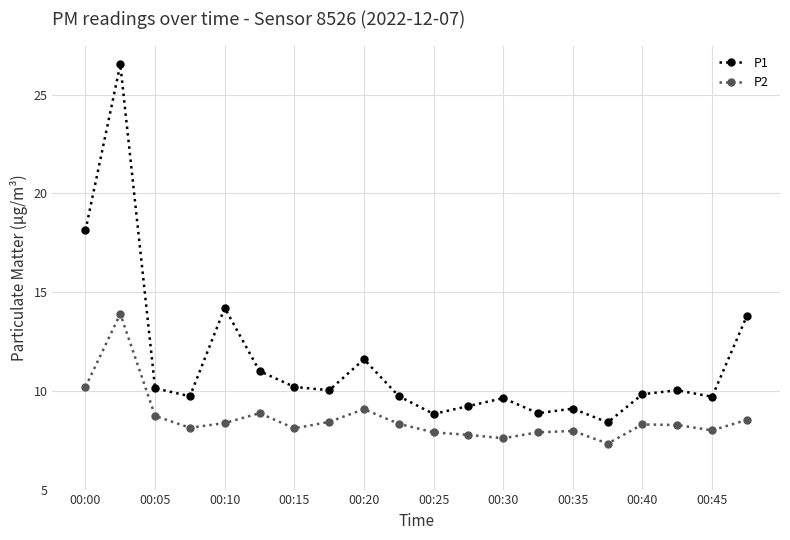

Which series has the widest spread of values?

P1